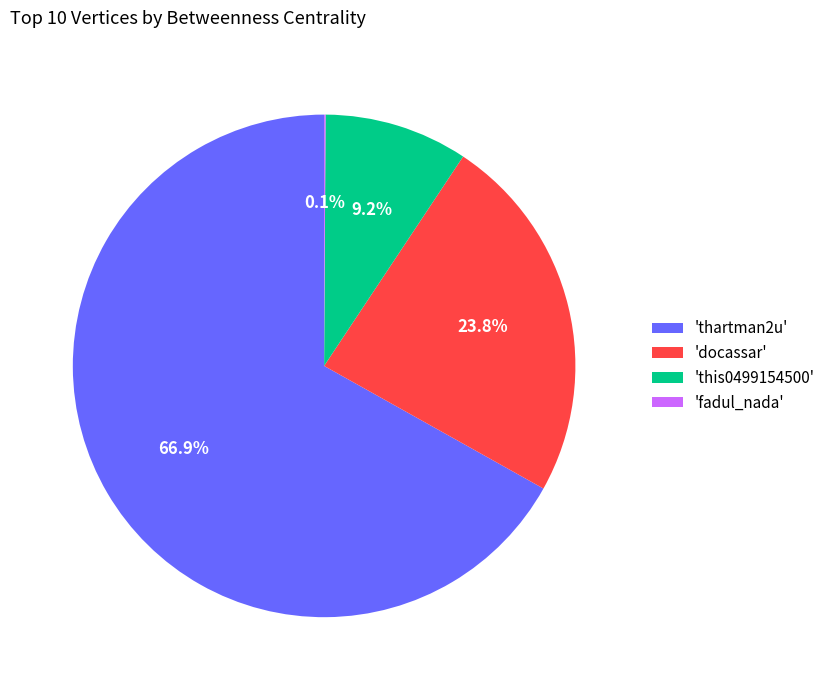

Between 'this0499154500' and 'thartman2u', which is larger?

'thartman2u'